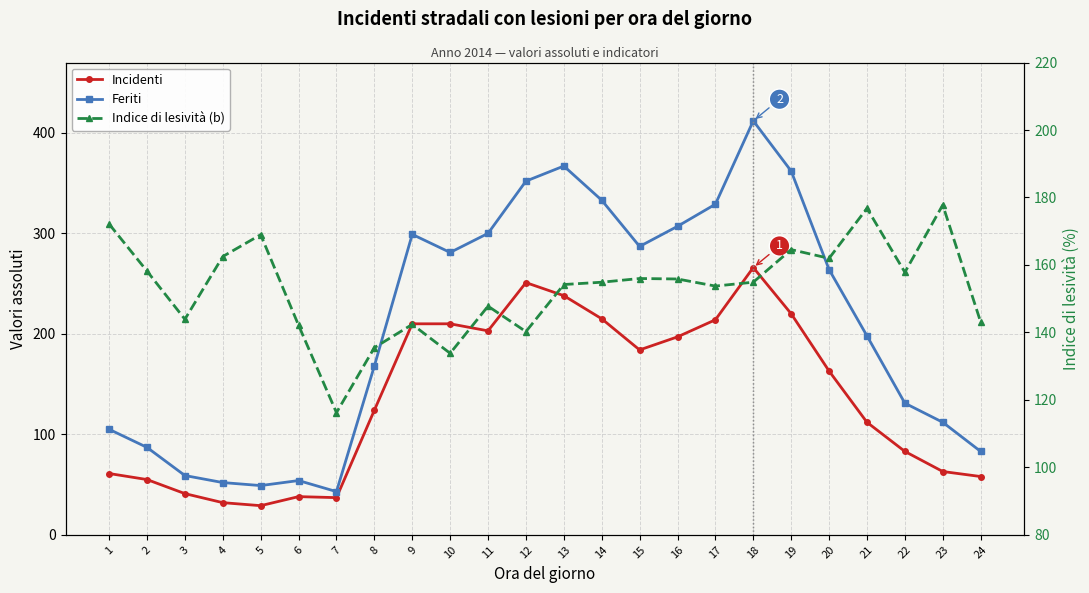

True or false: Incidenti has more than 2 points higher than both neighbors.

True